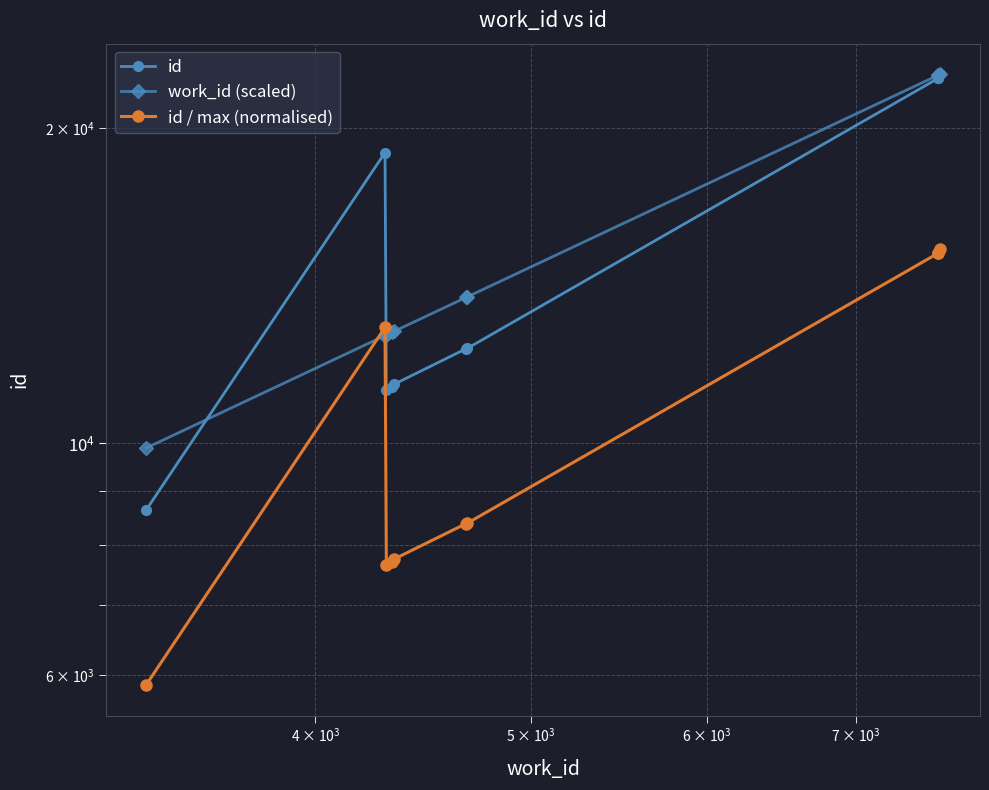

What is the difference between the maximum and second lowest values in the id / max (normalised) series?

7675.5